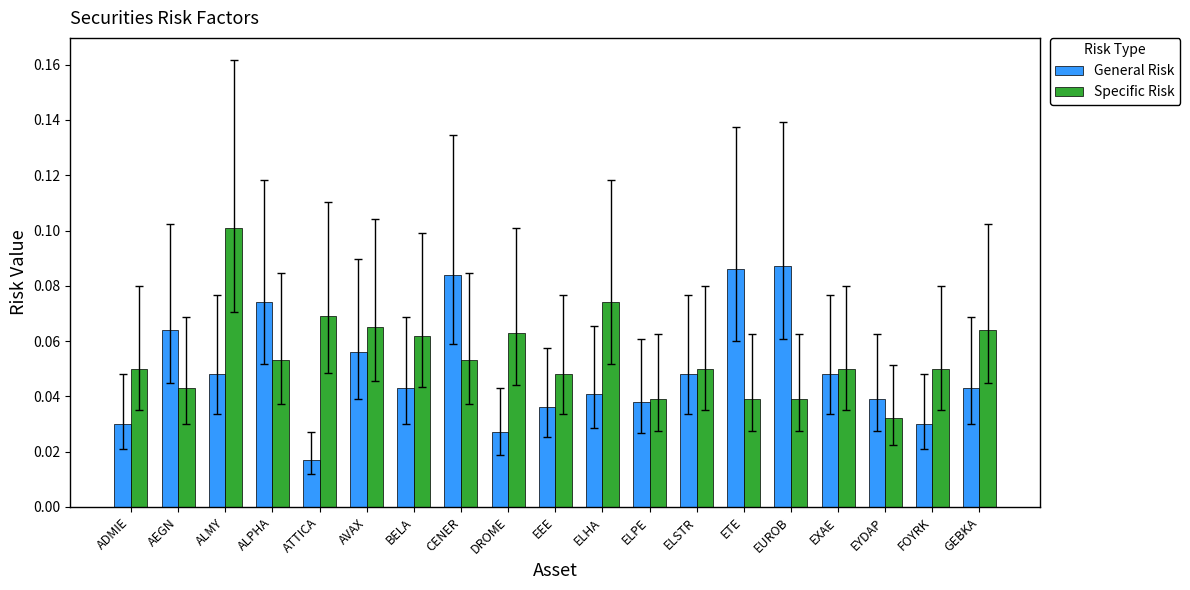

What are all the series names shown in the legend?

General Risk, Specific Risk